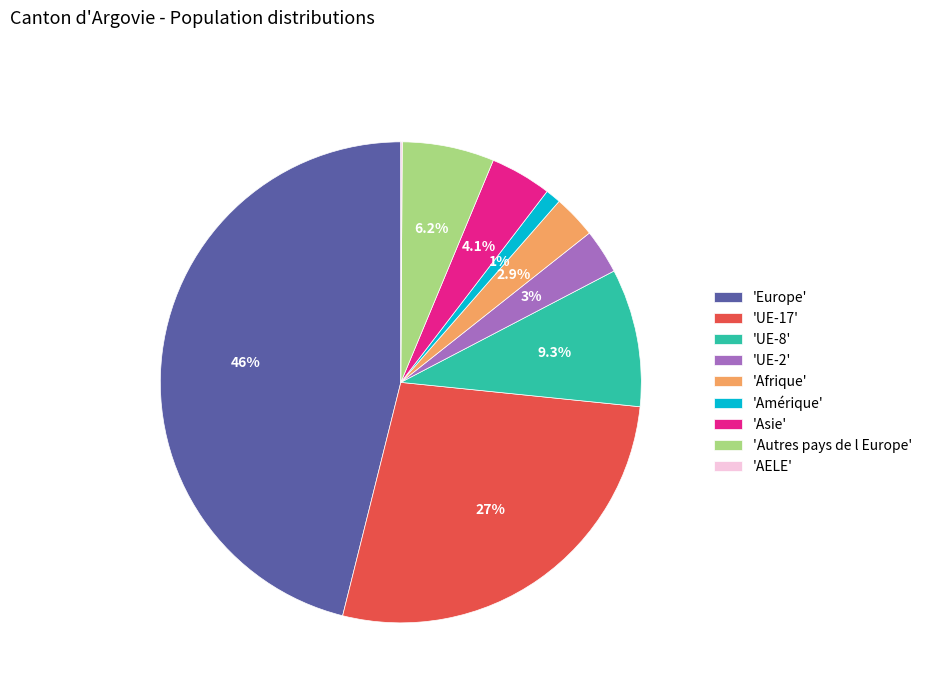

What is the ratio of the value at 'UE-8' to the value at 'Afrique'?

3.2